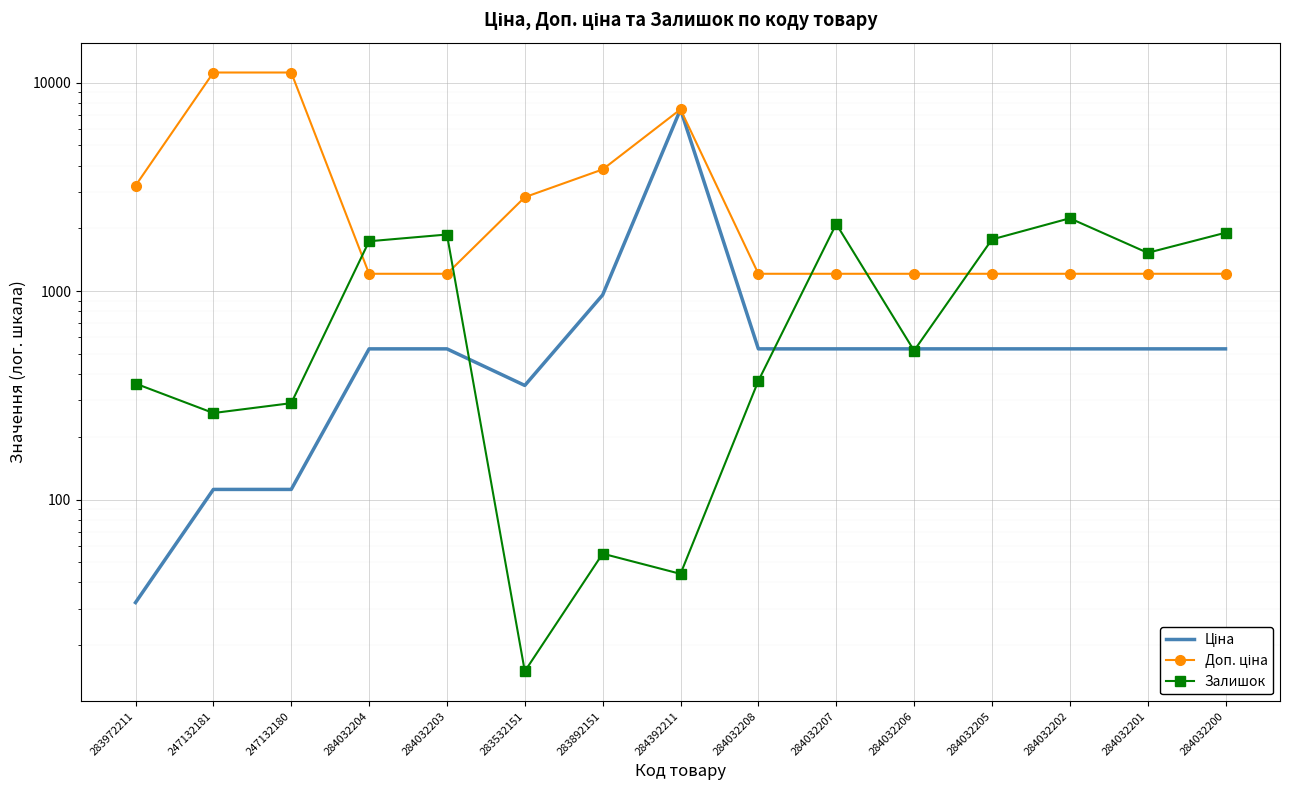

The Доп. ціна series shows 11182.0 at 247132181. True or false?

True